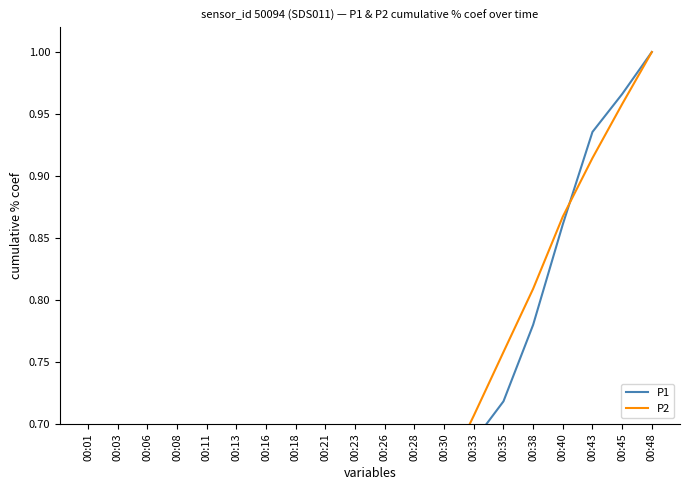

What is the average value of the P1 series?

0.5